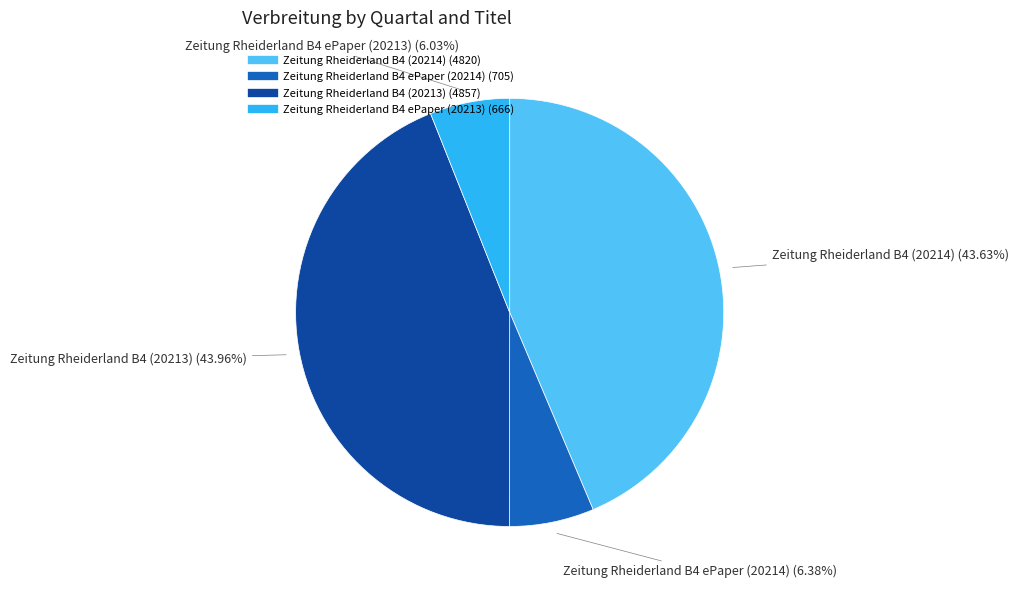

Count the number of slices in the pie.

4